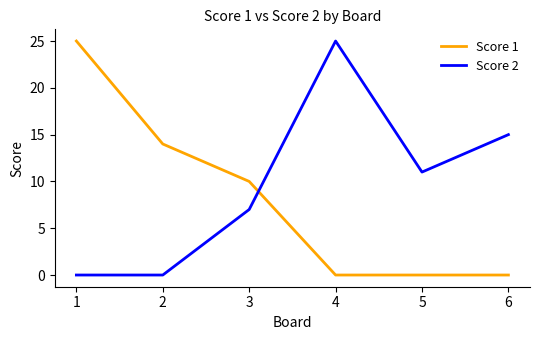

Where is Score 2 nearest to the value 12?

5